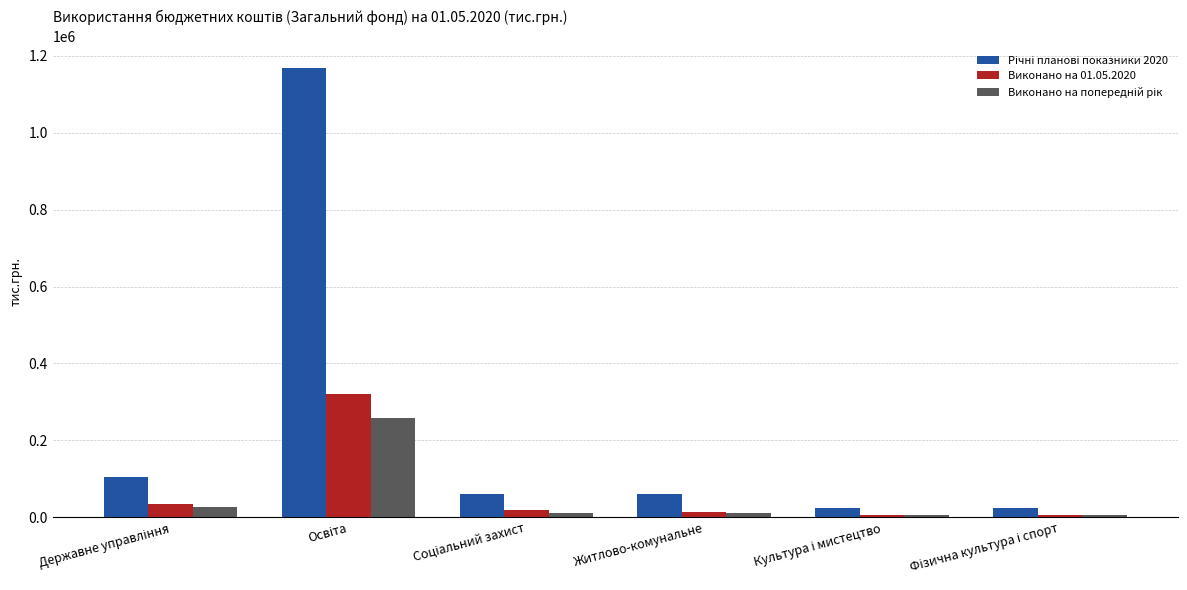

What is the difference between the maximum and minimum values in the Виконано на 01.05.2020 series?

313282.4